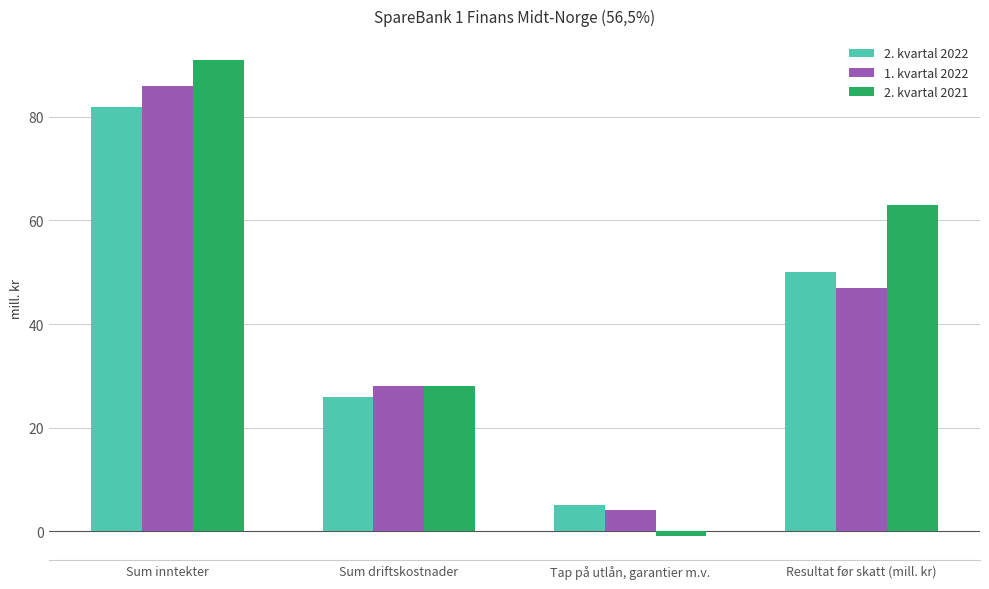

What is the sum of the 1. kvartal 2022 values at Resultat før skatt (mill. kr) and Sum inntekter?

133